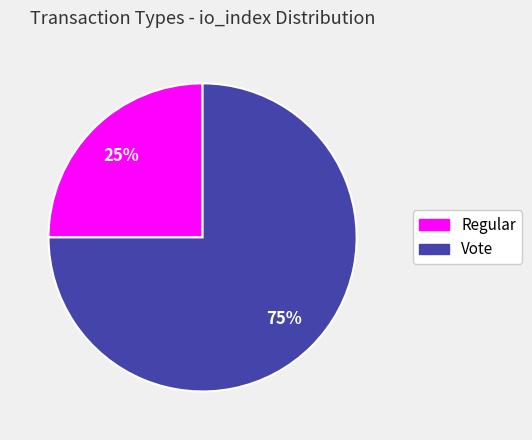

How many slices are in this pie chart?

2